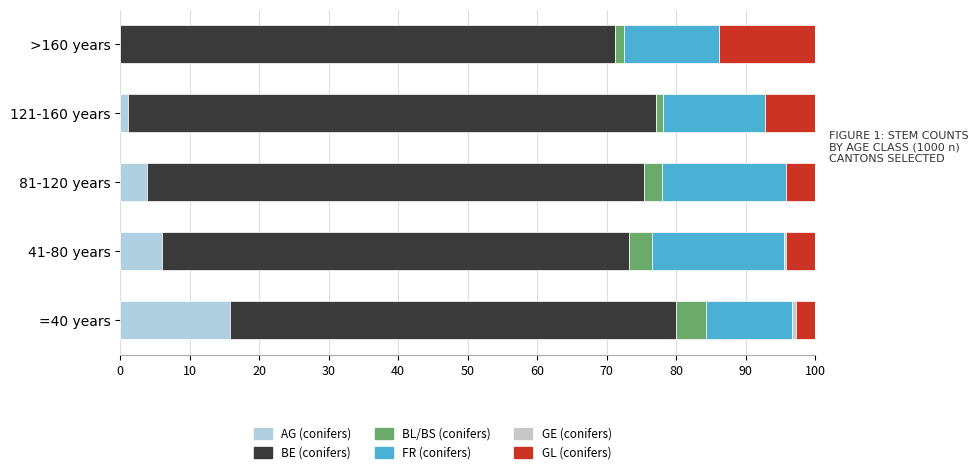

Reading left to right, transcribe all the data shown in this chart.

AG (conifers): 15.8	6.0	3.9	1.1	0.0
BE (conifers): 64.2	67.2	71.5	76.0	71.2
BL/BS (conifers): 4.3	3.3	2.5	1.0	1.3
FR (conifers): 12.4	19.0	17.9	14.7	13.7
GE (conifers): 0.6	0.2	0.0	0.0	0.0
GL (conifers): 2.7	4.2	4.2	7.2	13.8